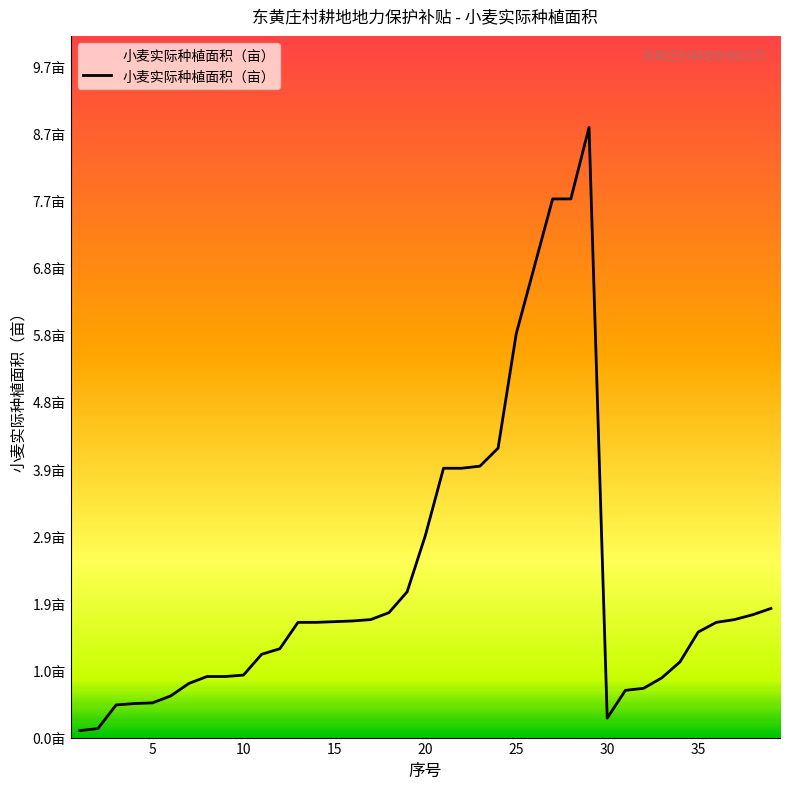

Reading left to right, what are all the values shown in this chart?

0.1	0.1	0.5	0.5	0.5	0.6	0.8	0.9	0.9	0.9	1.2	1.3	1.7	1.7	1.7	1.7	1.7	1.8	2.1	2.9	3.9	3.9	3.9	4.2	5.8	6.8	7.8	7.8	8.8	0.3	0.7	0.7	0.9	1.1	1.5	1.7	1.7	1.8	1.9